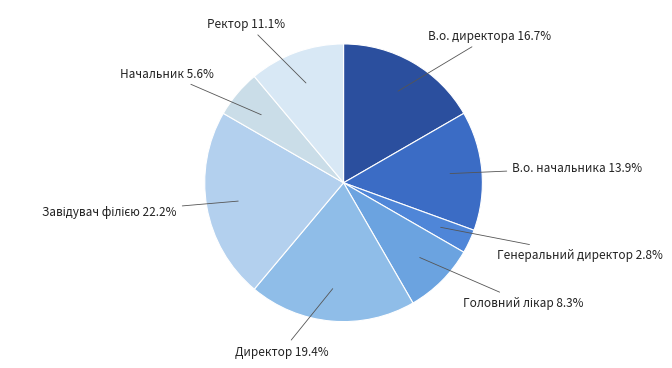

How many slices are in this pie chart?

8